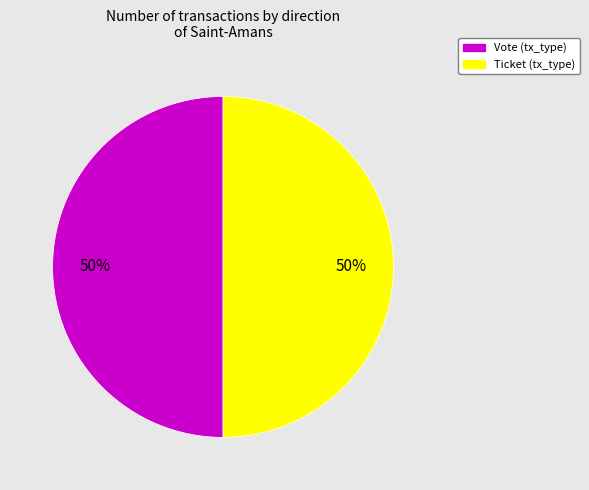

To the nearest percent, what is the average slice percentage?

50%